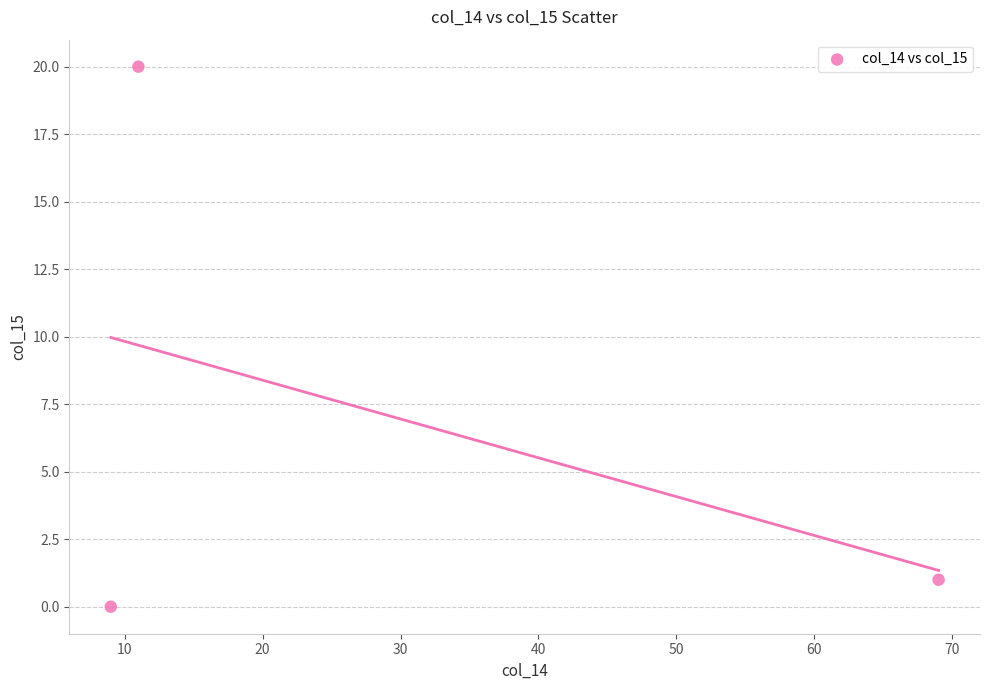

What is the average X value?

30